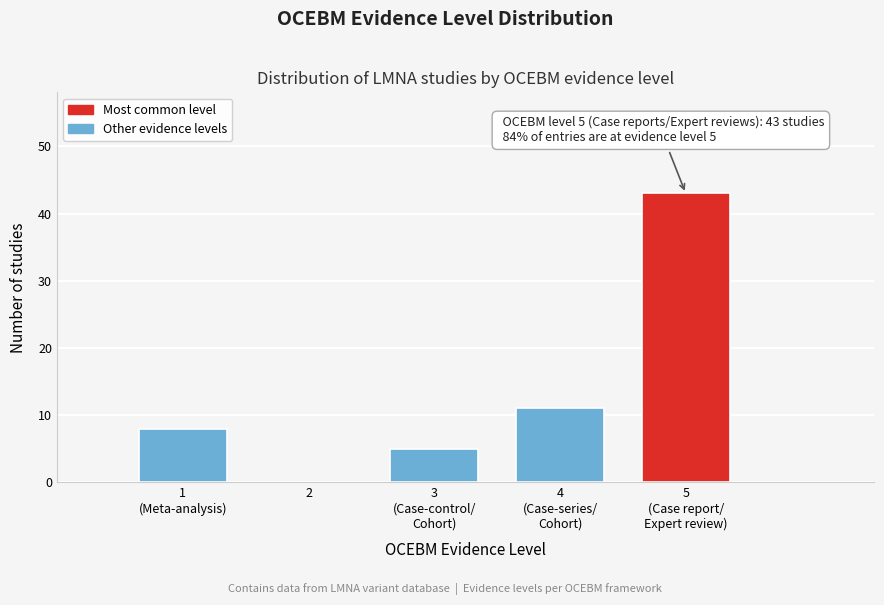

Reading left to right, list all the values displayed in this chart.

8	5	11	43